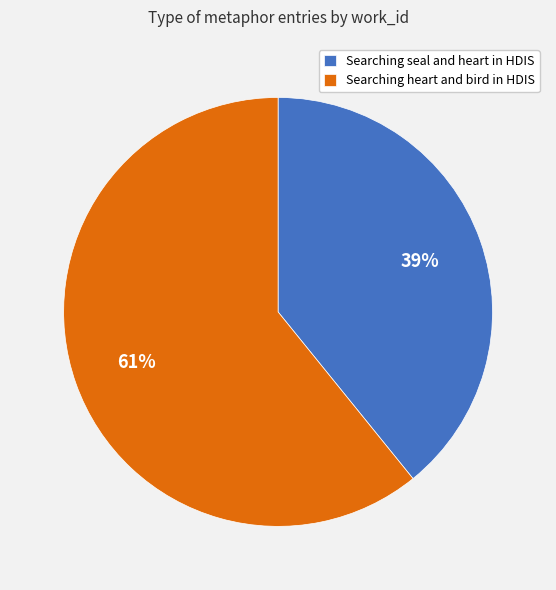

Which category has the smallest portion of the pie?

Searching seal and heart in HDIS